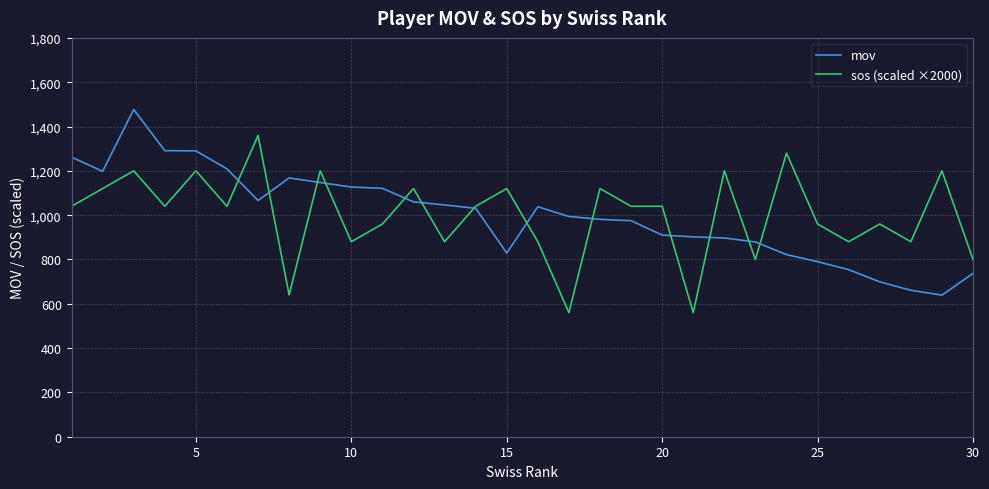

Does the chart have visible grid lines?

Yes